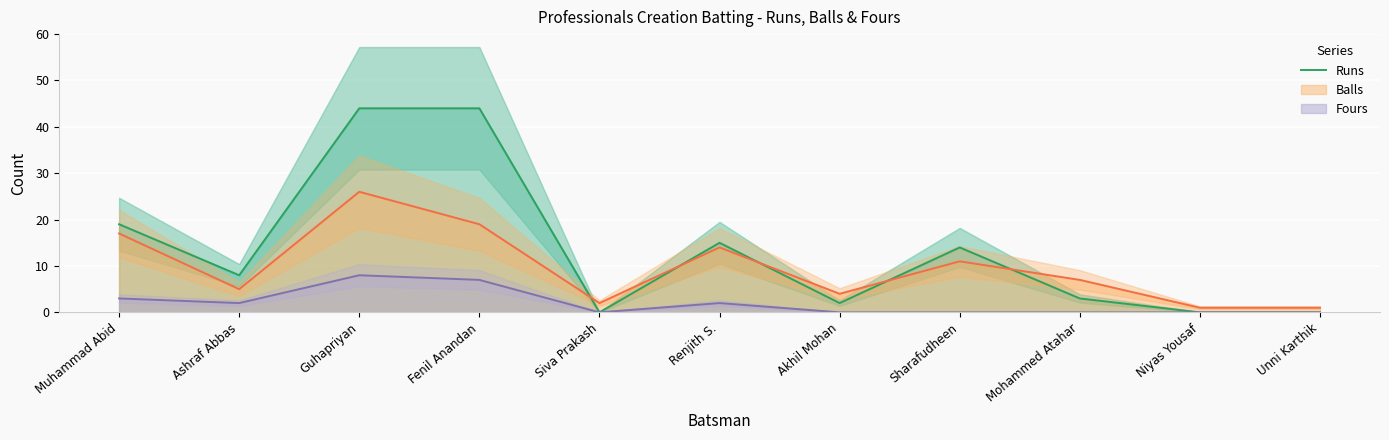

How many values are below 8?

5